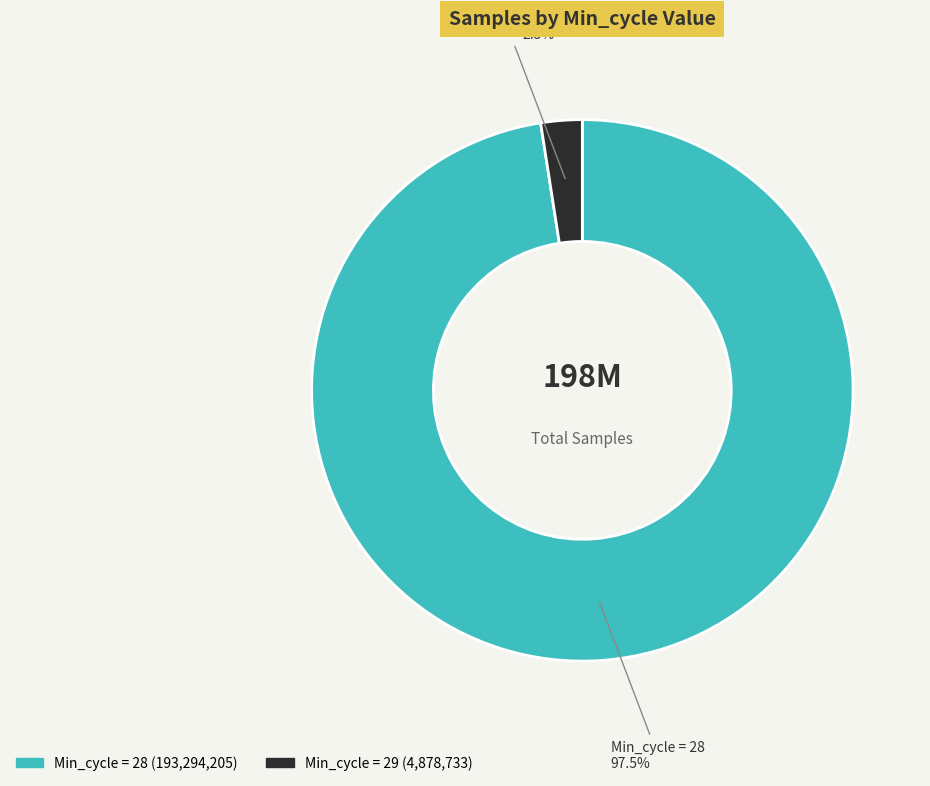

How many segments does this pie chart have?

2